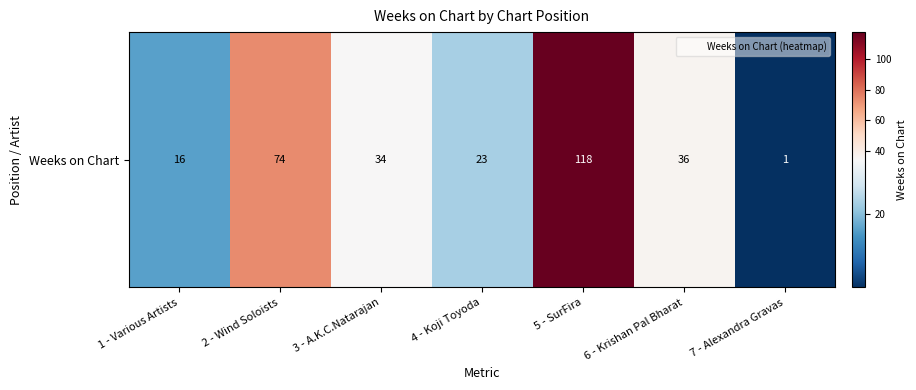

Which label corresponds to the largest value in the chart?

5 - SurFira